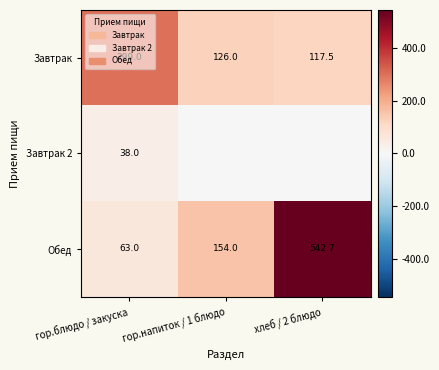

At гор.блюдо / закуска, list the series in order from largest to smallest.

Завтрак, Обед, Завтрак 2